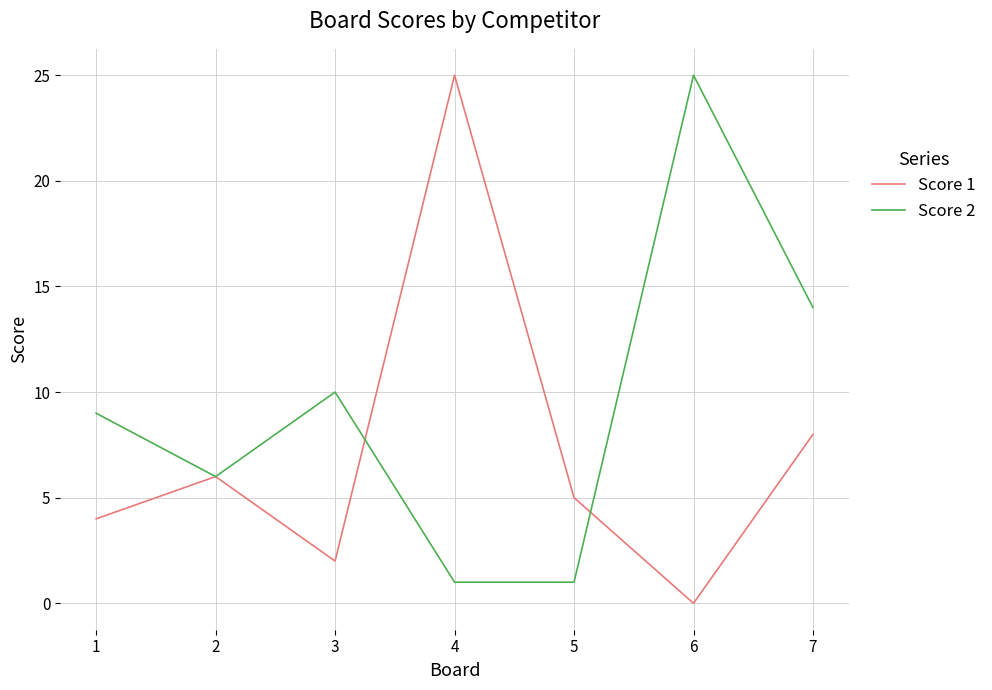

Is it true that Score 2 equals 14 at 7?

True